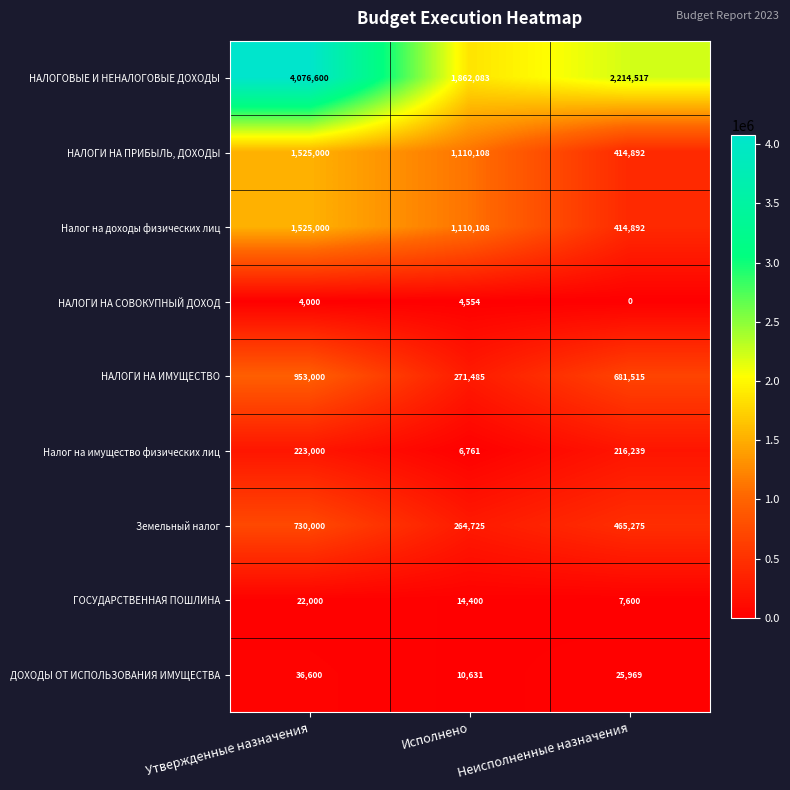

Rank the categories by НАЛОГИ НА ПРИБЫЛЬ, ДОХОДЫ value from highest to lowest.

Утвержденные назначения, Исполнено, Неисполненные назначения